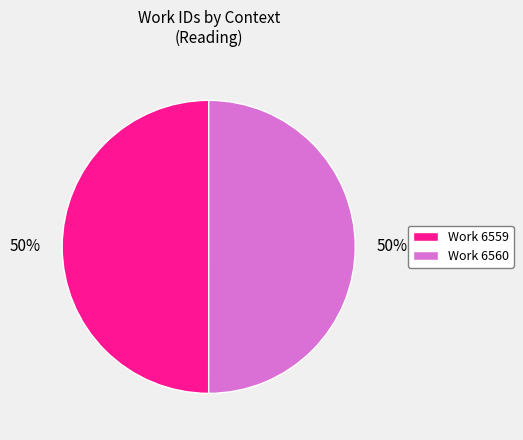

What is the ratio of the value at Work 6559 to the value at Work 6560?

1.0